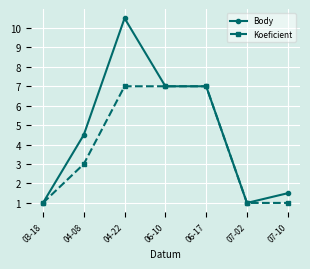

List the series in order of their peak value, lowest first.

Koeficient, Body